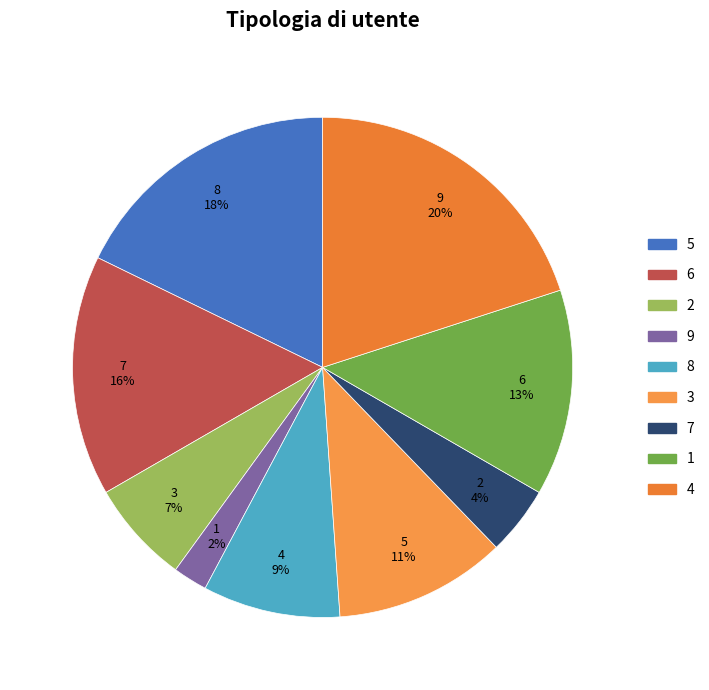

To the nearest percent, what percentage of the pie is 7?

4%